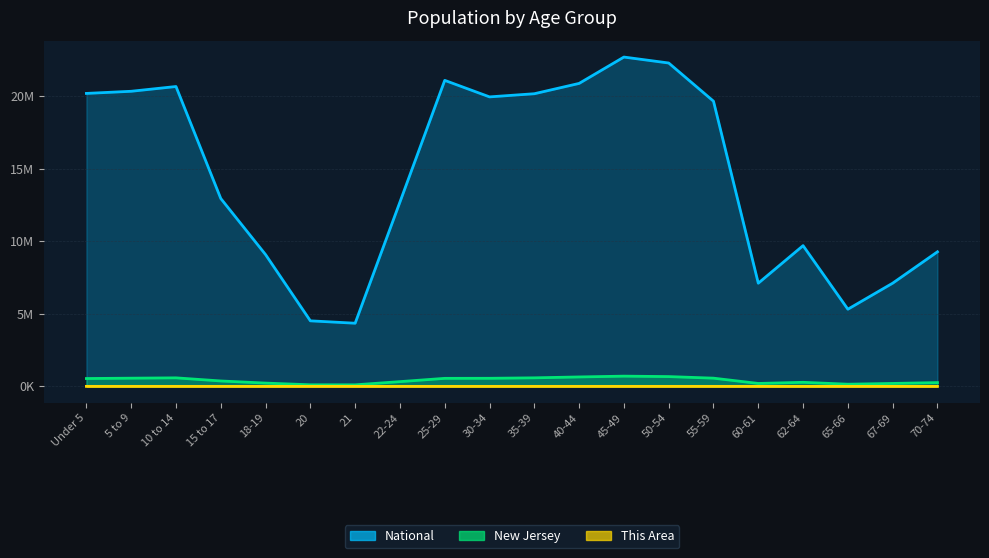

What is the spread (max minus min) of values at 22-24?

12.7